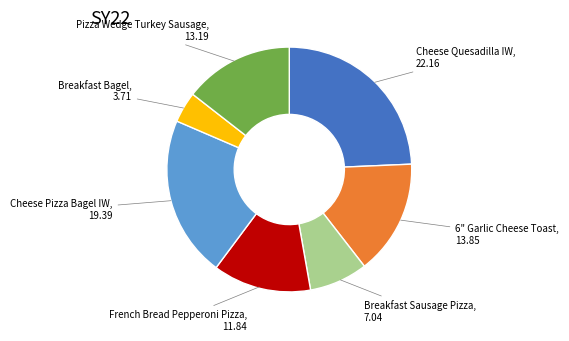

Is there a majority slice in this chart?

No